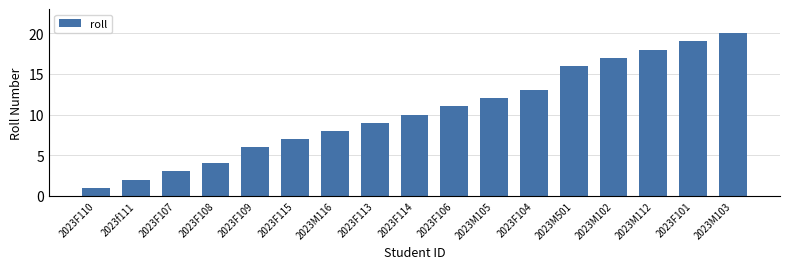

What is the sum of the values at 2023M105 and 2023F110?

13